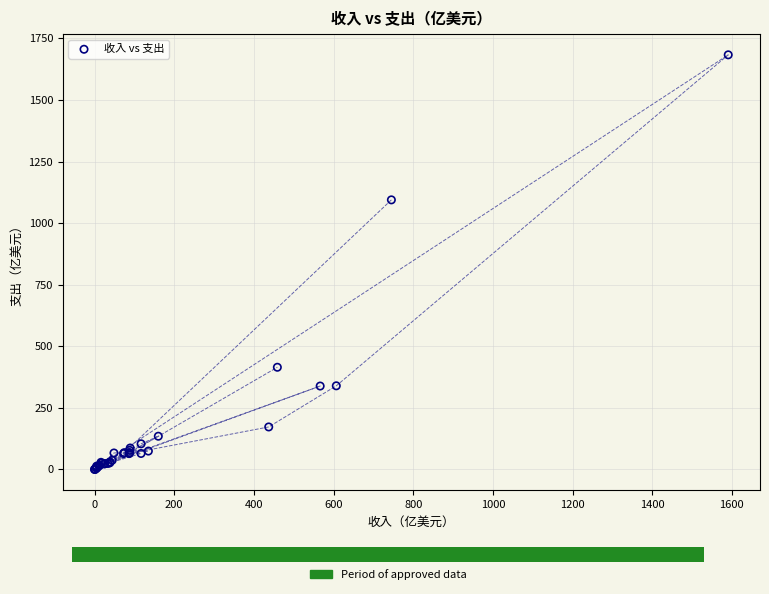

What Y value in the scatter plot is closest to 841?

1094.4